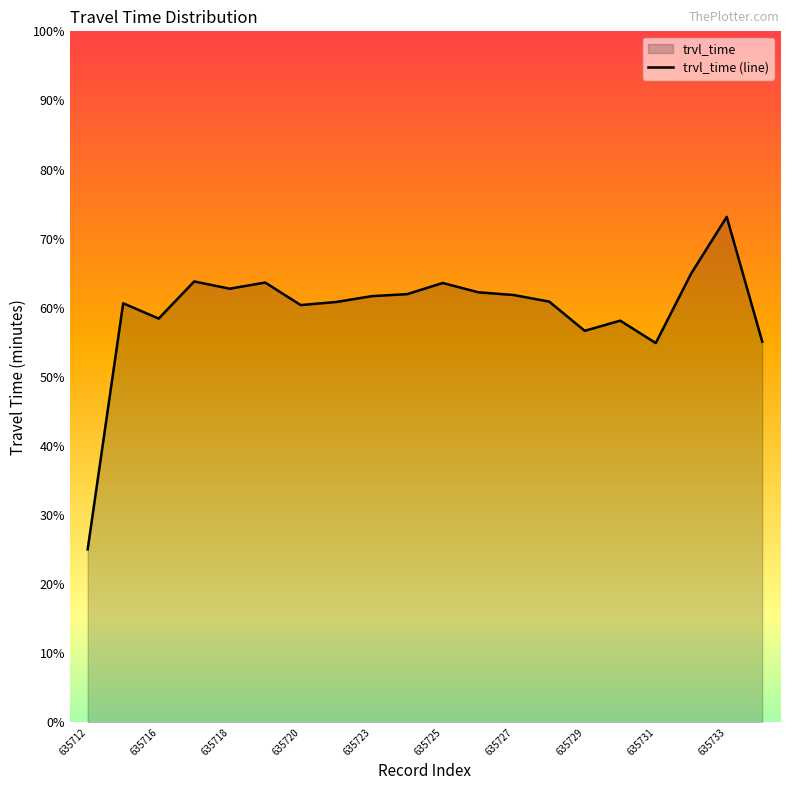

Which category has the highest value across all series?

635733